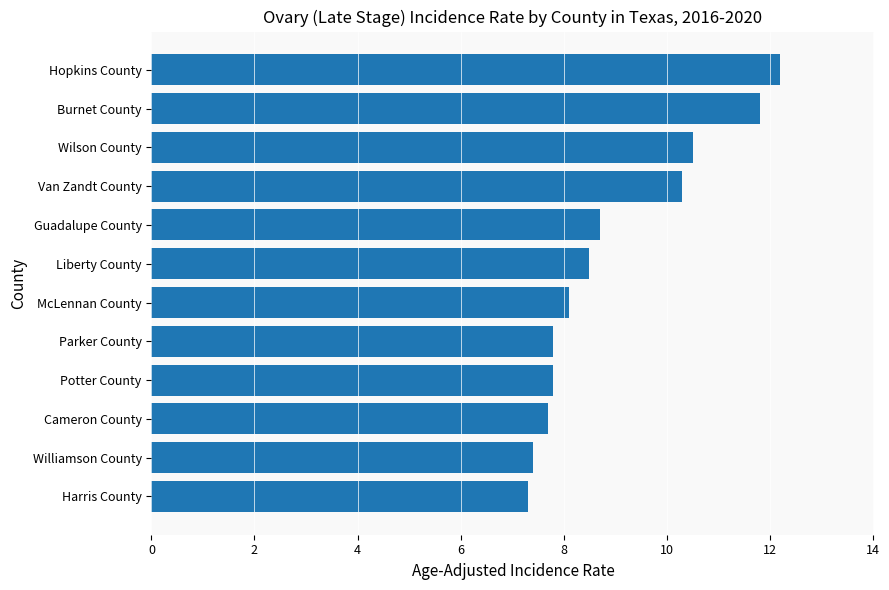

Where is the data nearest to the value 9?

Guadalupe County